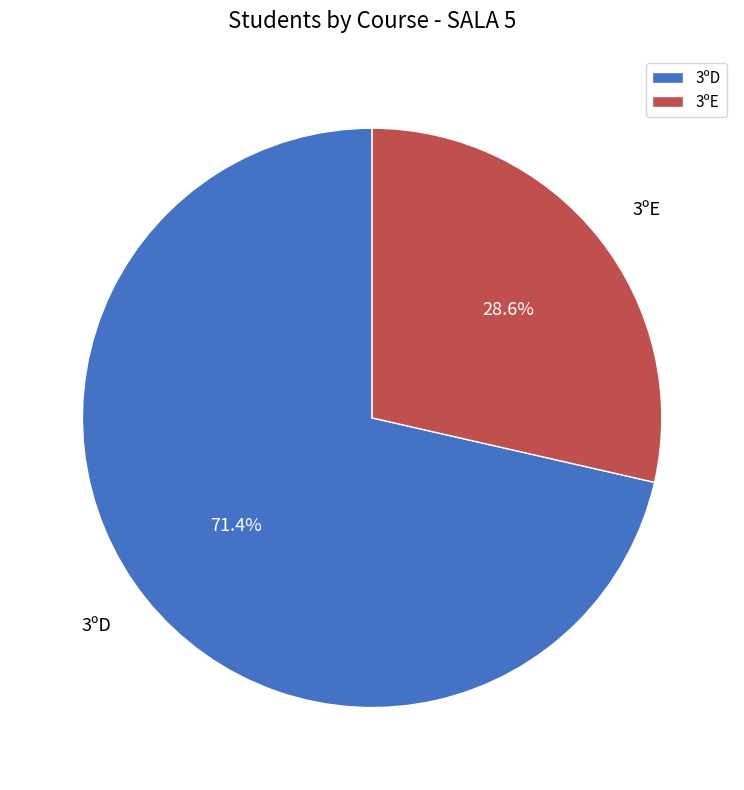

True or false: 3ºD accounts for 71% of the total.

True